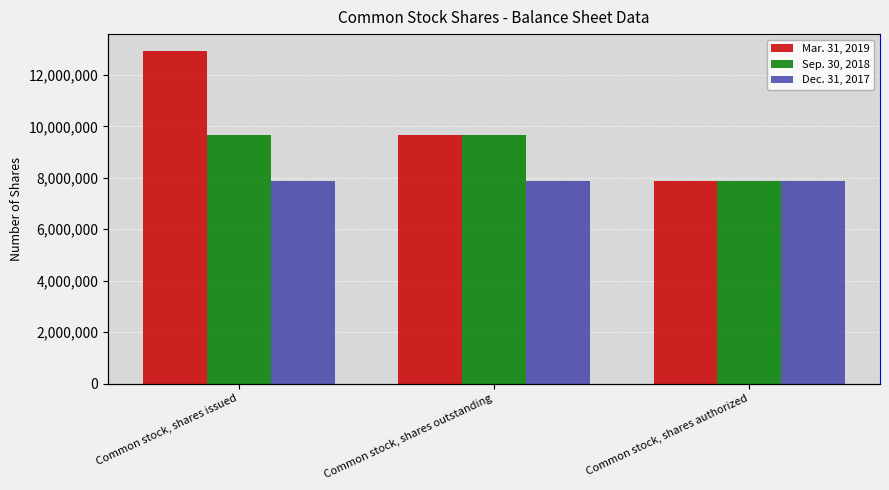

What is the minimum value for Dec. 31, 2017?

7864994